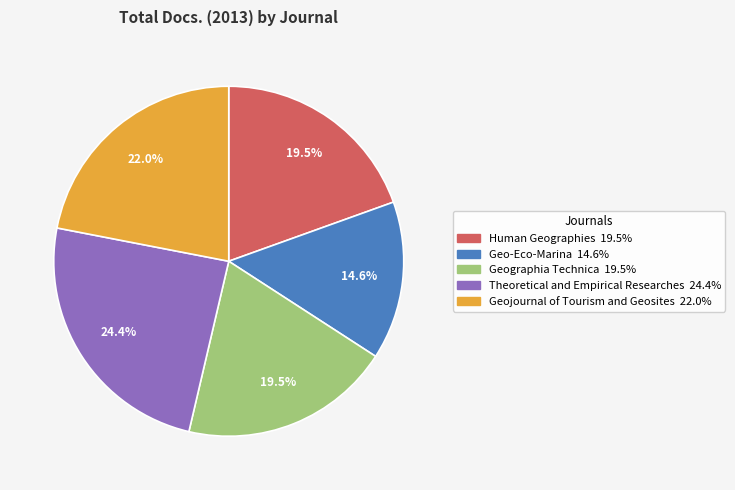

Which slice is the smallest?

Geo-Eco-Marina